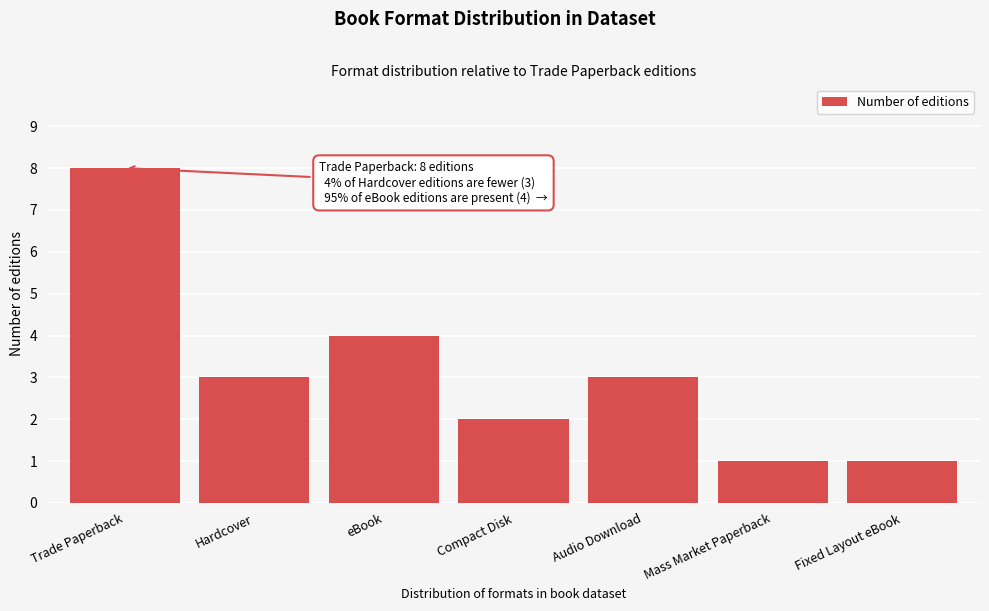

Reading left to right, what are all the values shown in this chart?

Trade Paperback=8	Hardcover=3	eBook=4	Compact Disk=2	Audio Download=3	Mass Market Paperback=1	Fixed Layout eBook=1